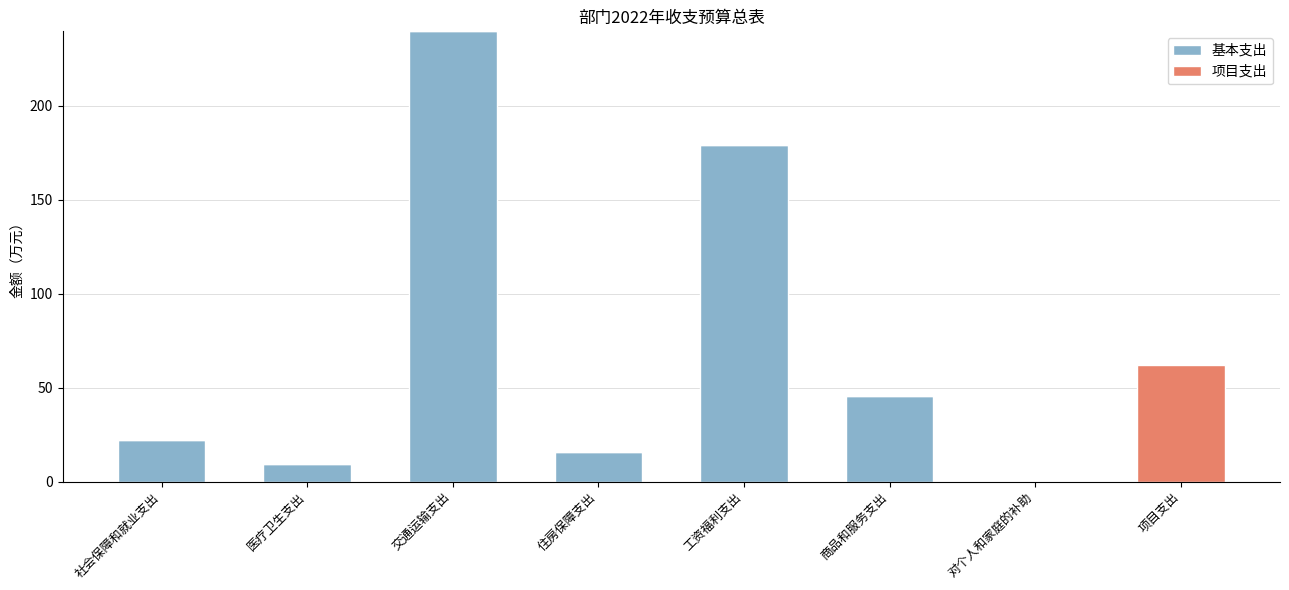

Which category has the highest value in the 基本支出 series?

交通运输支出